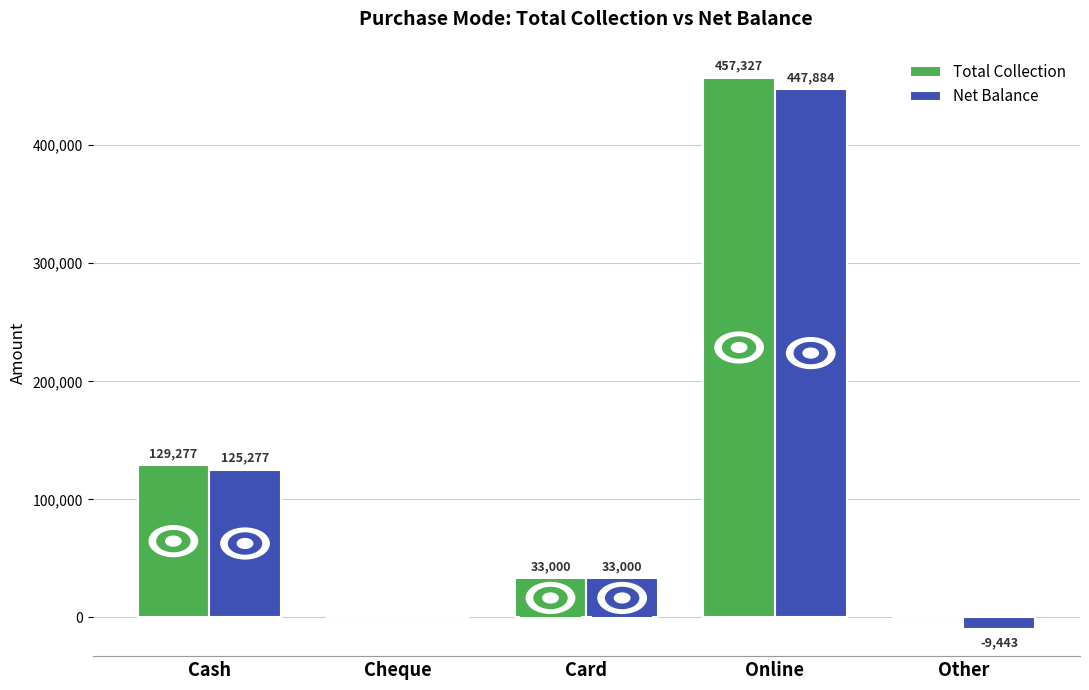

Is the value of Total Collection at Cash greater than the value of Net Balance at Card?

Yes